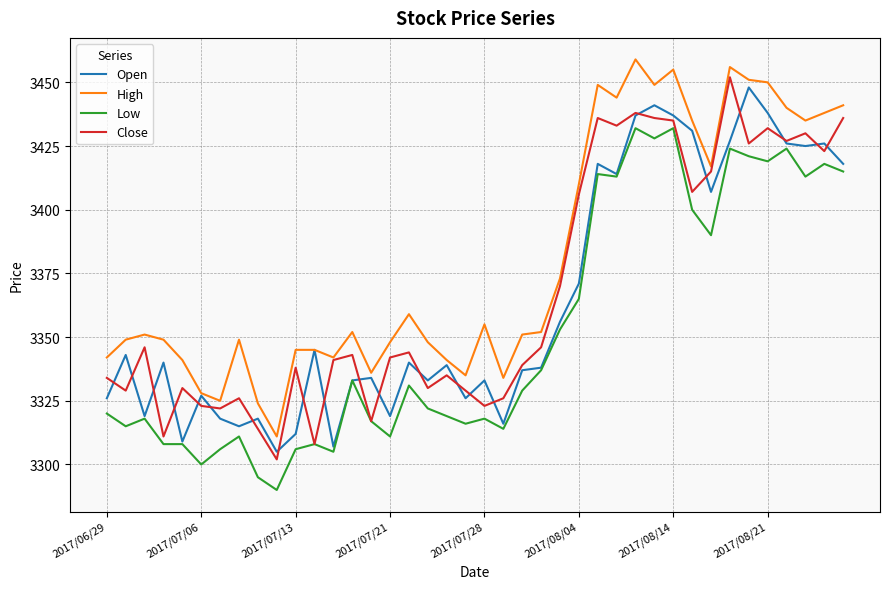

What is the greatest value displayed?

3459